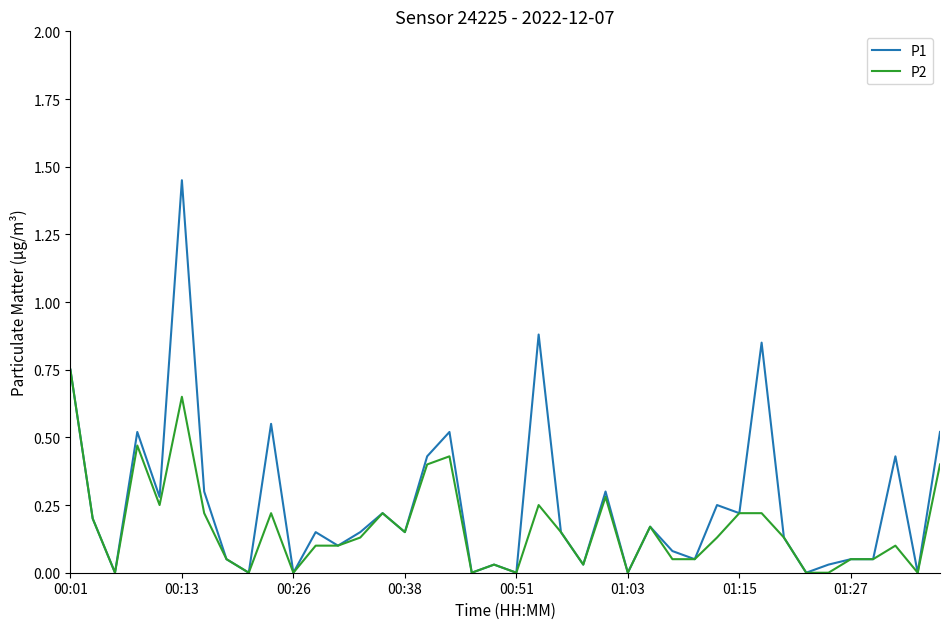

Count the number of categories in the chart.

40